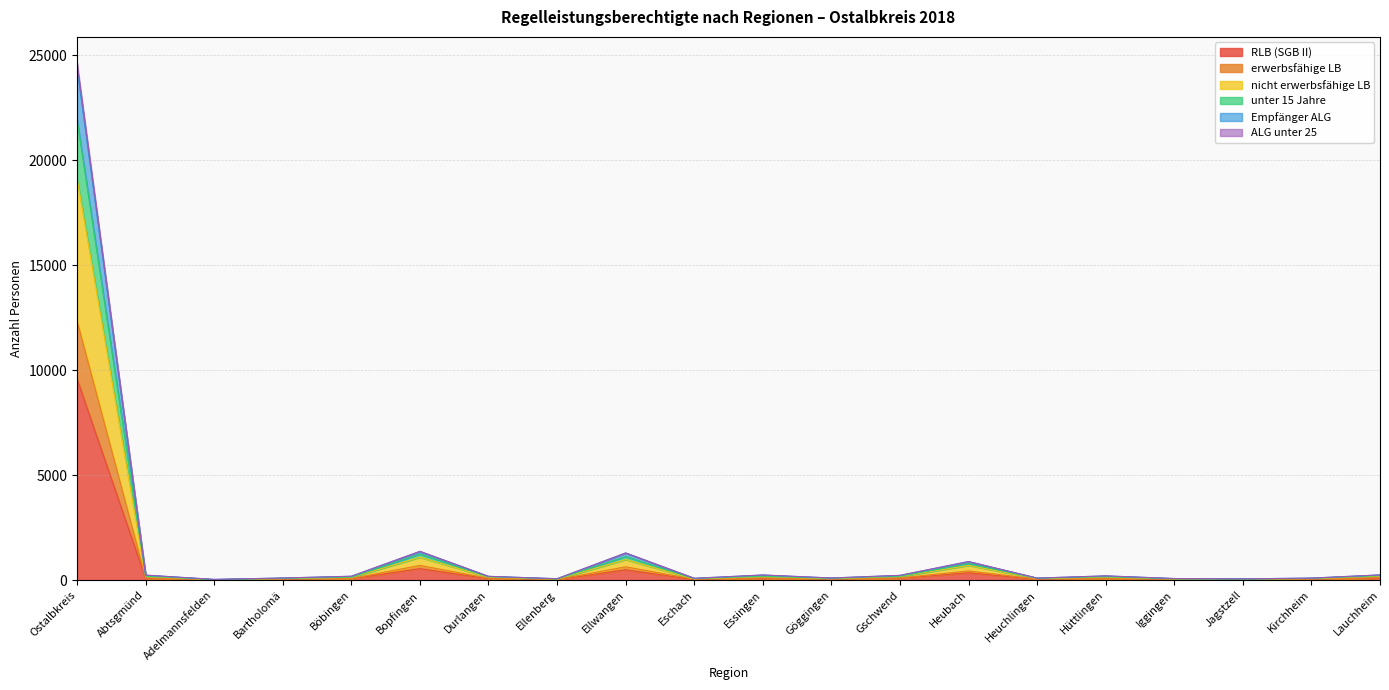

True or false: RLB (SGB II) and nicht erwerbsfähige LB intersect in this chart.

False